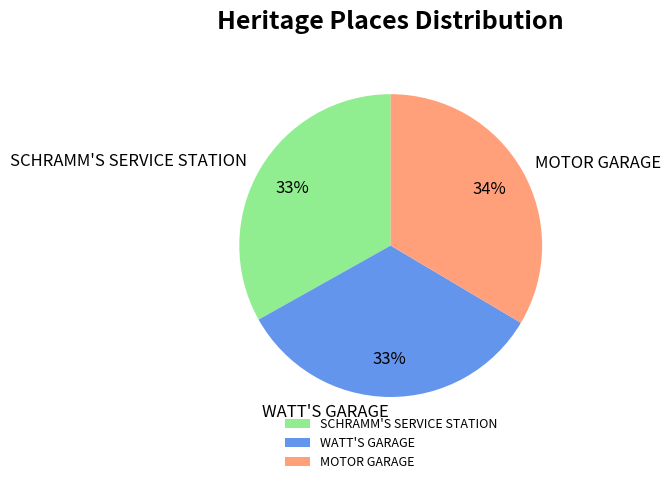

To the nearest percent, what is the combined percentage of WATT'S GARAGE and MOTOR GARAGE?

67%